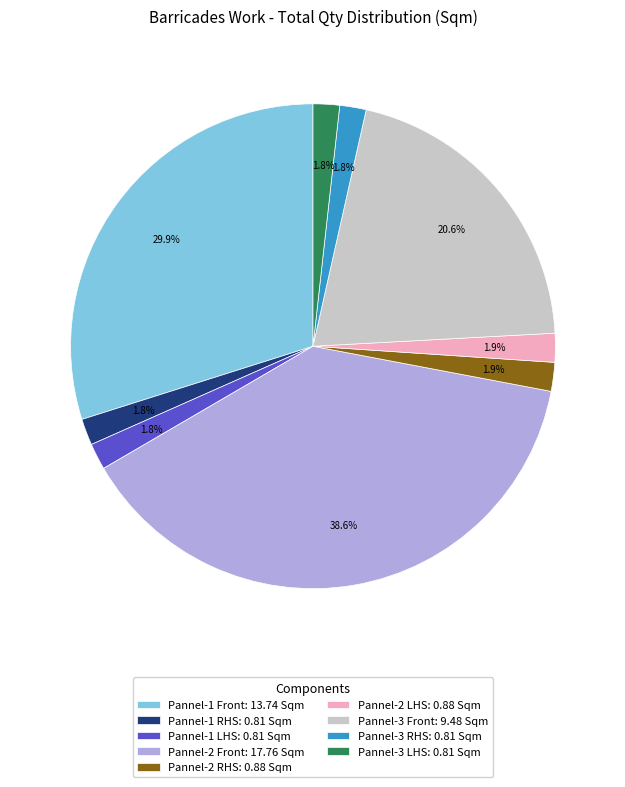

Does any single category account for the majority?

No